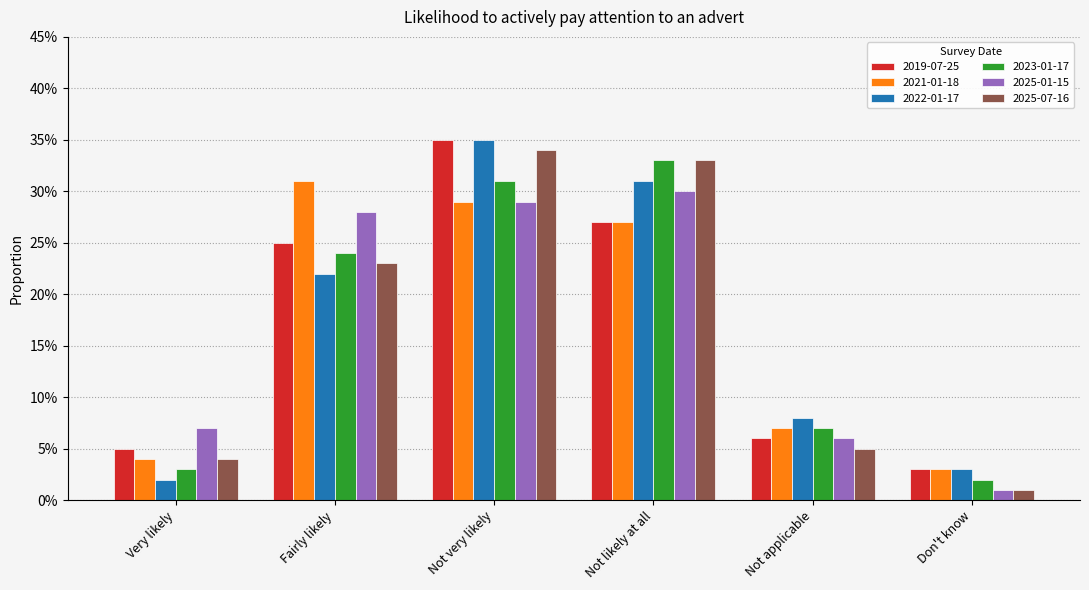

The 2021-01-18 series shows 0.3 at Not likely at all. True or false?

True